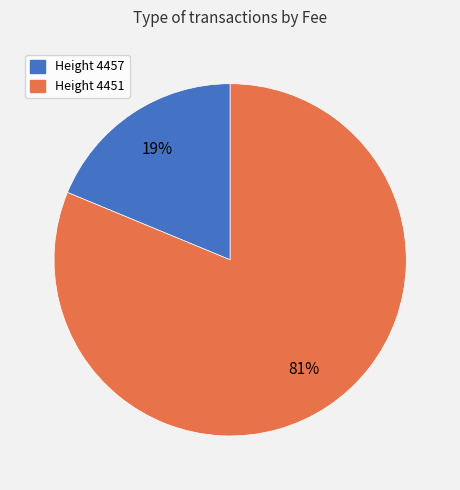

Does any single category account for the majority?

Yes